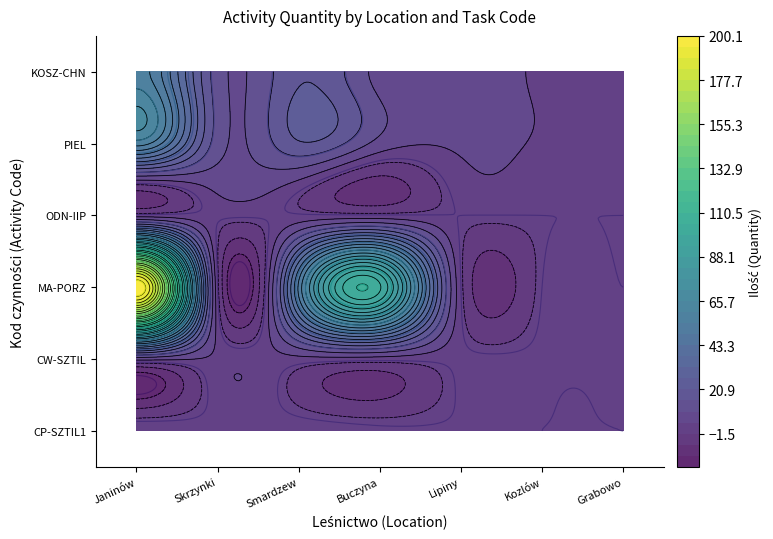

Which label corresponds to the largest value in the chart?

MA-PORZ